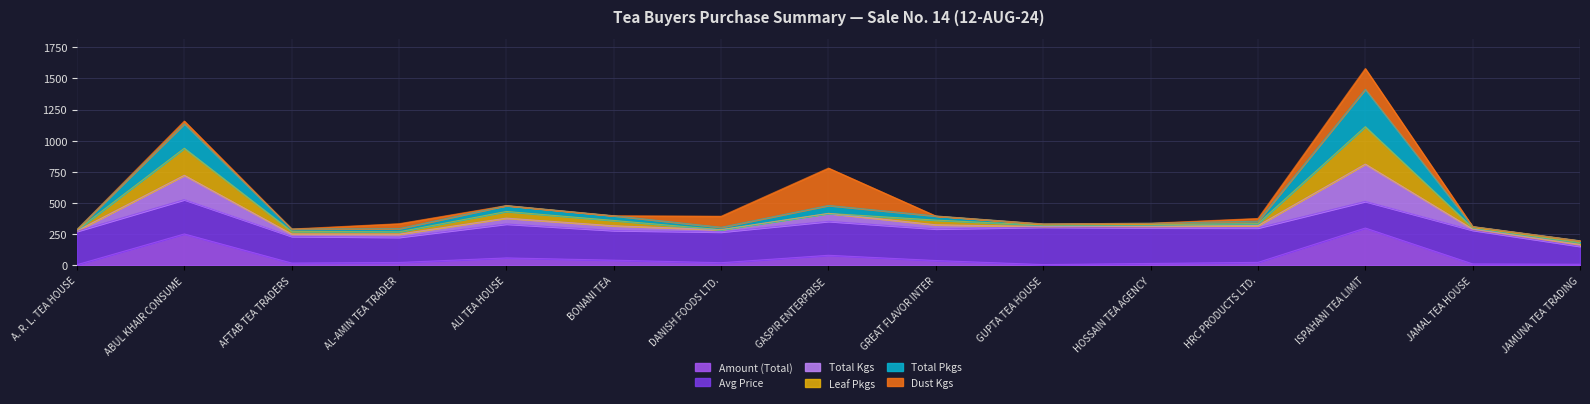

What are all the series names shown in the legend?

Amount (Total), Avg Price, Total Kgs, Leaf Pkgs, Total Pkgs, Dust Kgs